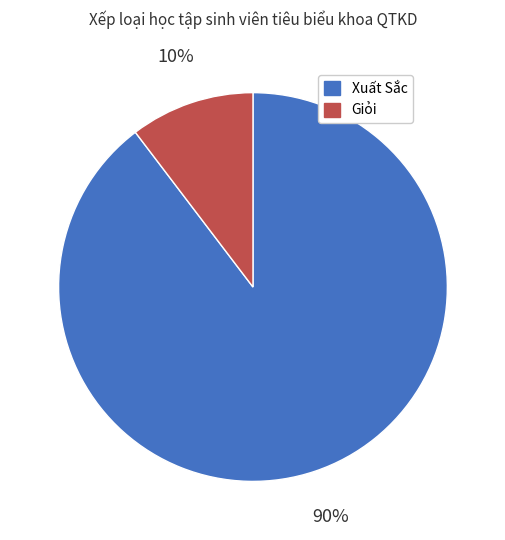

Is there a majority slice in this chart?

Yes